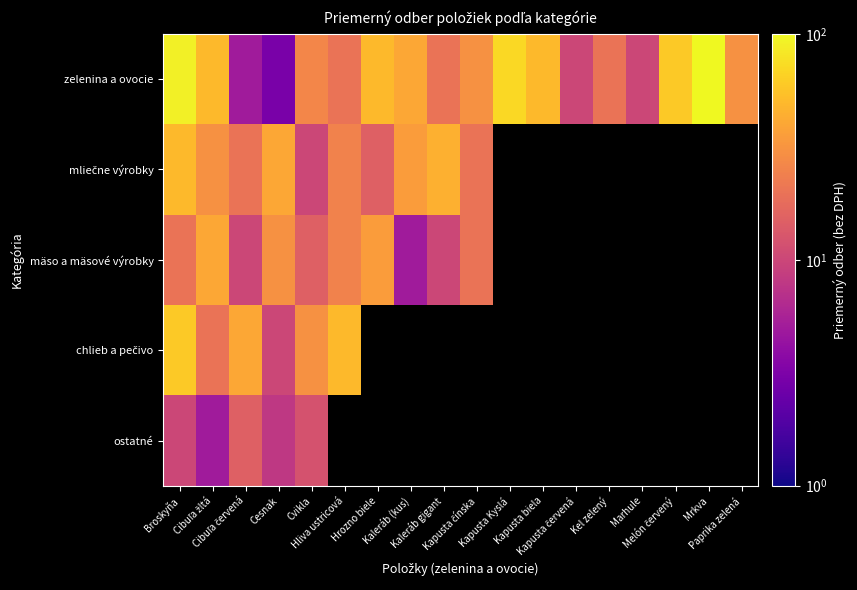

What is the minimum value shown in the chart?

3.0